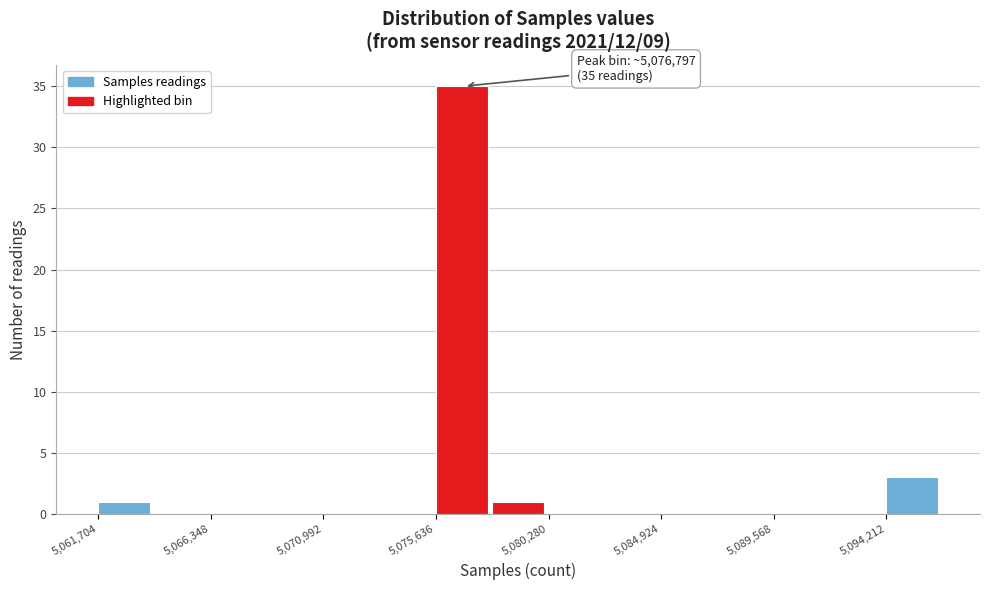

Over which range of the x-axis is the bar tallest?

5075500 to 5078000